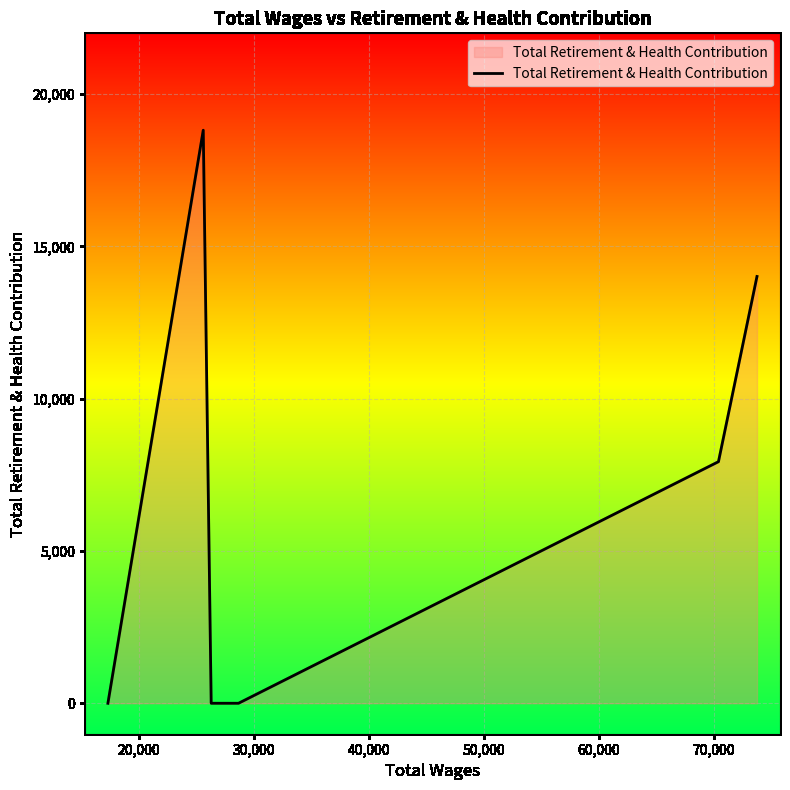

What is the maximum value shown in the chart?

18818